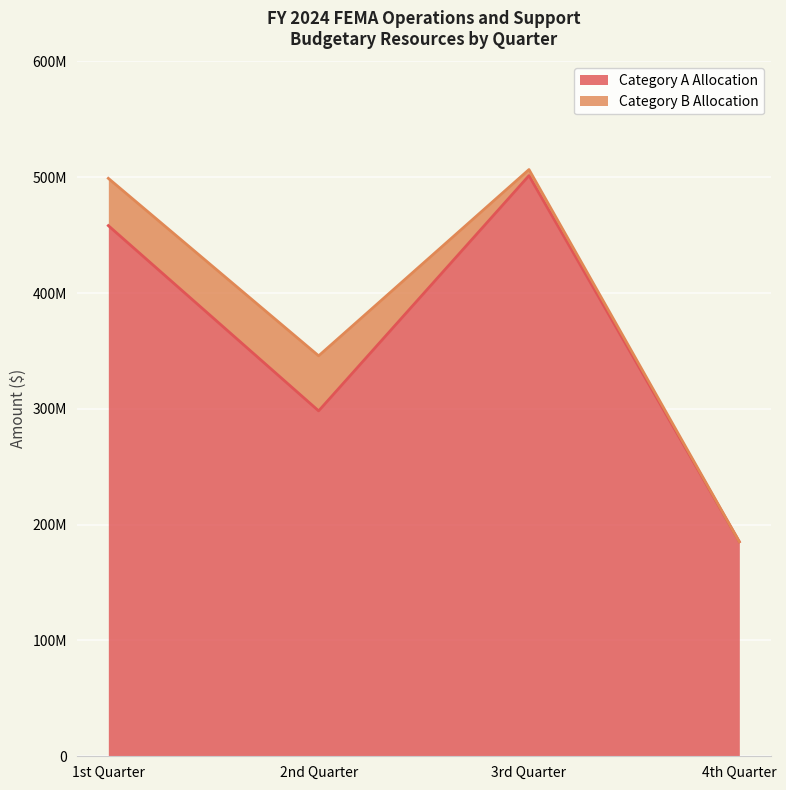

List the labels in order of value, largest first.

3rd Quarter, 1st Quarter, 2nd Quarter, 4th Quarter